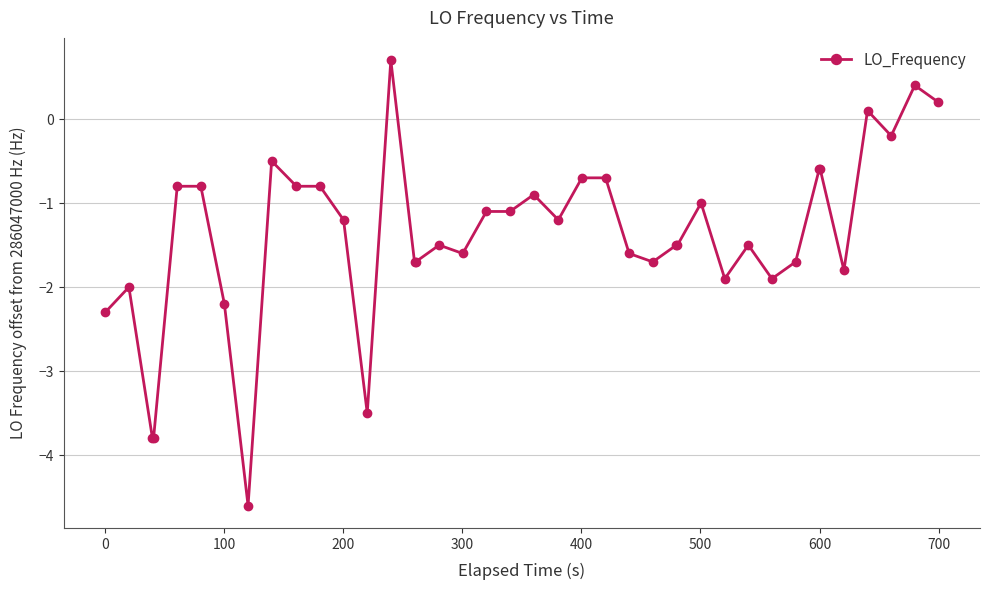

What is the sum of all values?

-55.4